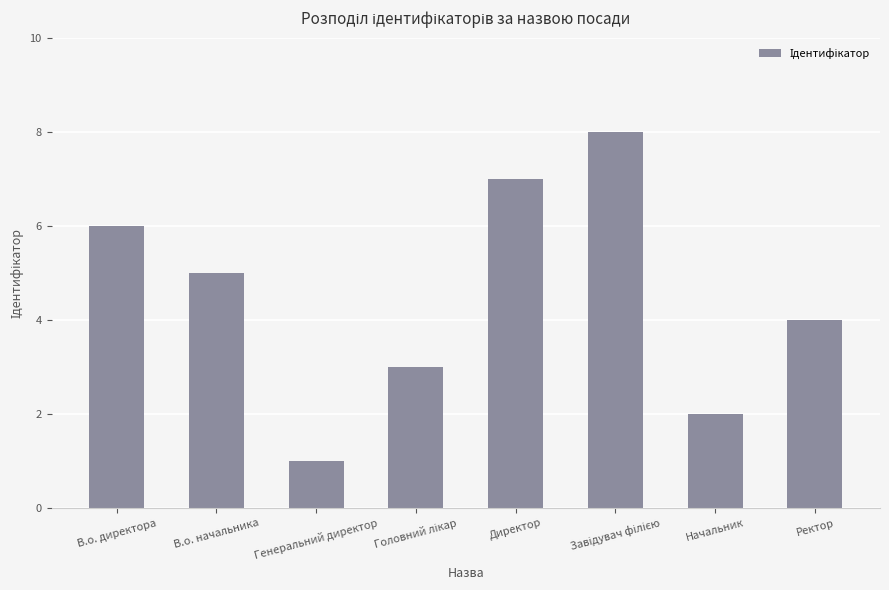

The chart shows a value of 5 at В.о. начальника. True or false?

True